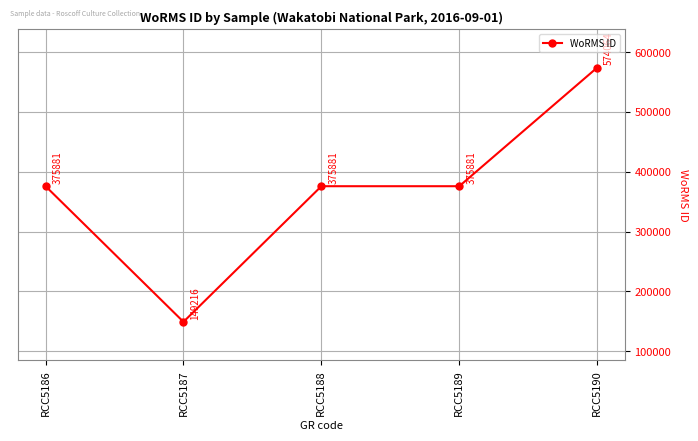

What is the approximate value at RCC5190?

574064